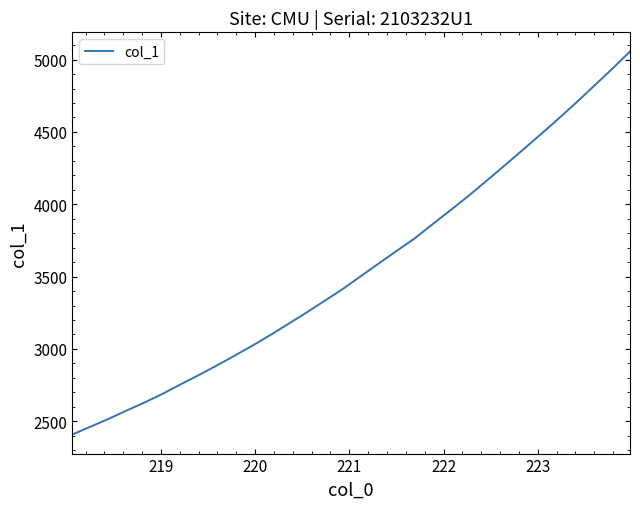

What is the smallest value displayed?

2408.6